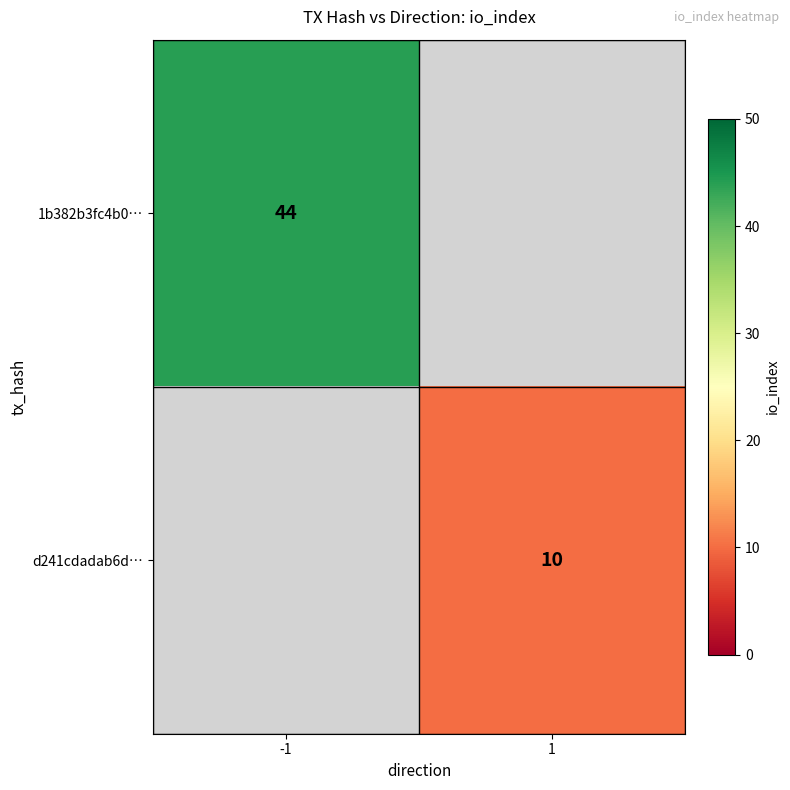

At how many categories does at least one series exceed 25?

1